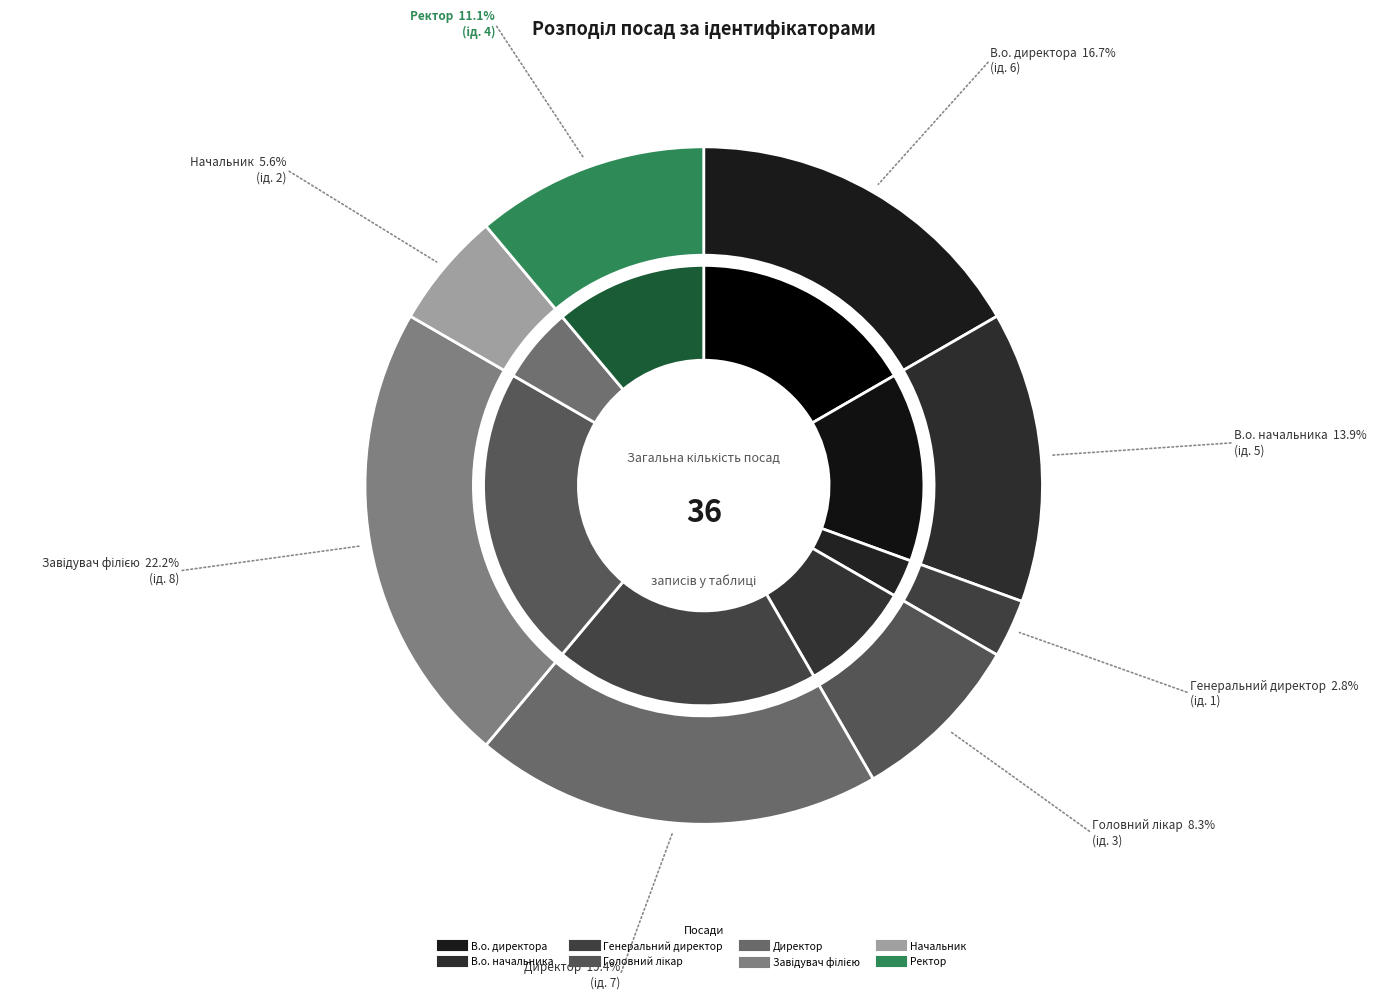

To the nearest percent, what is the combined percentage of Завідувач філією and Генеральний директор?

25%